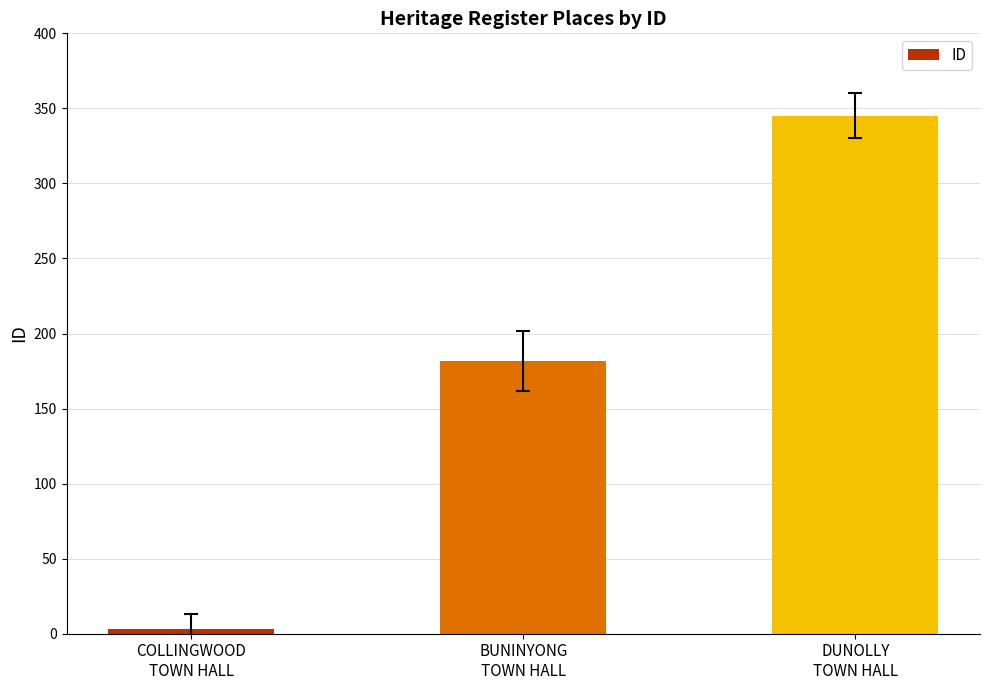

The value at COLLINGWOOD
TOWN HALL is 3. True or false?

True